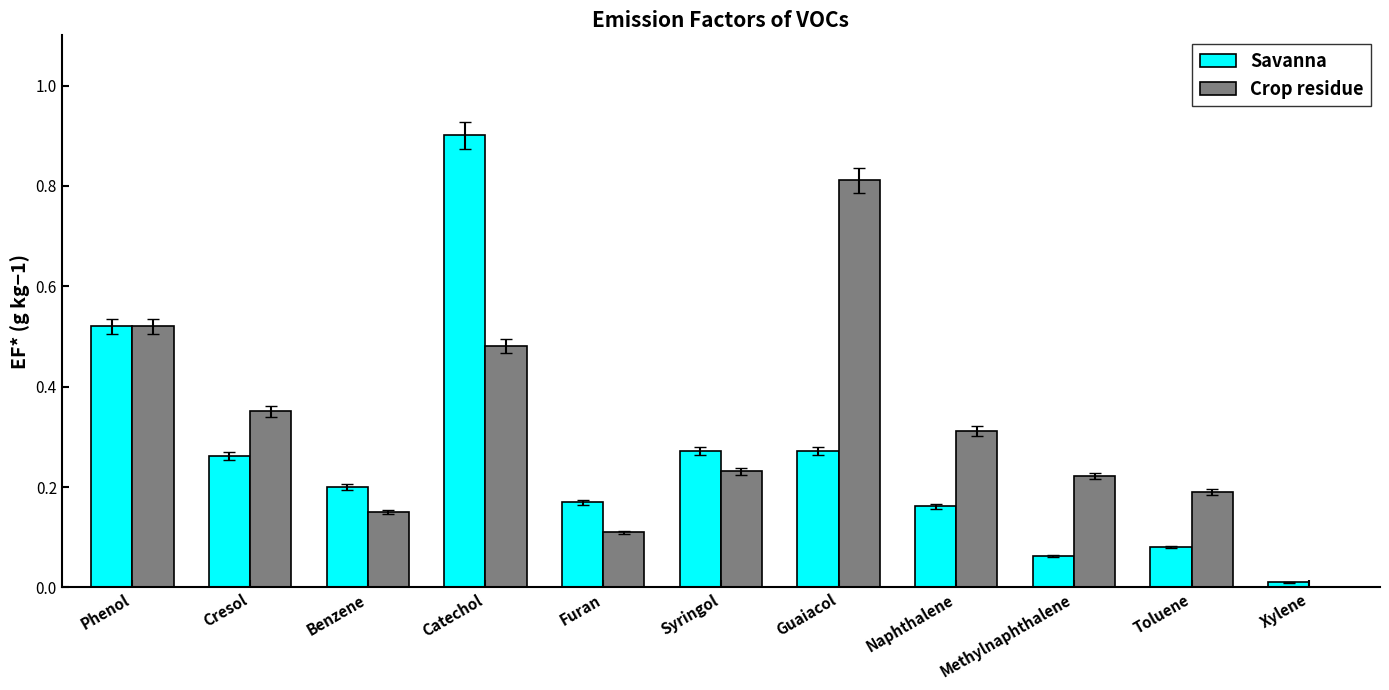

What is the sum of all Savanna values?

2.9